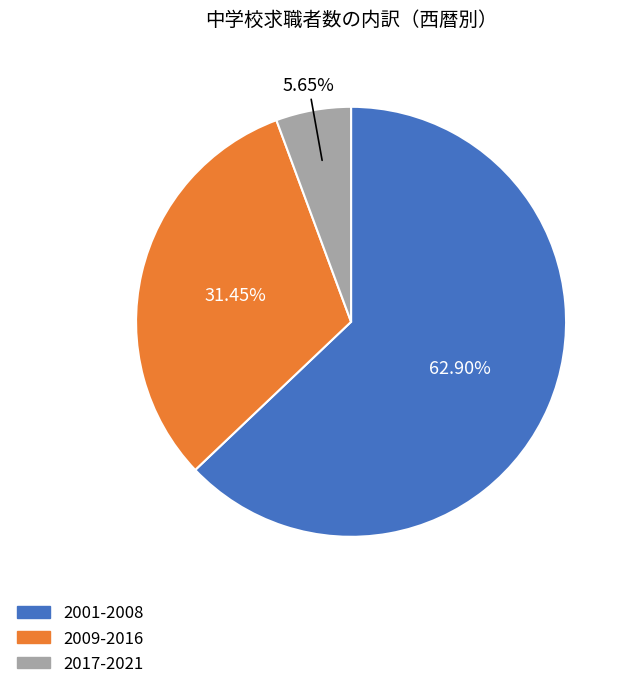

Does any single category account for the majority?

Yes